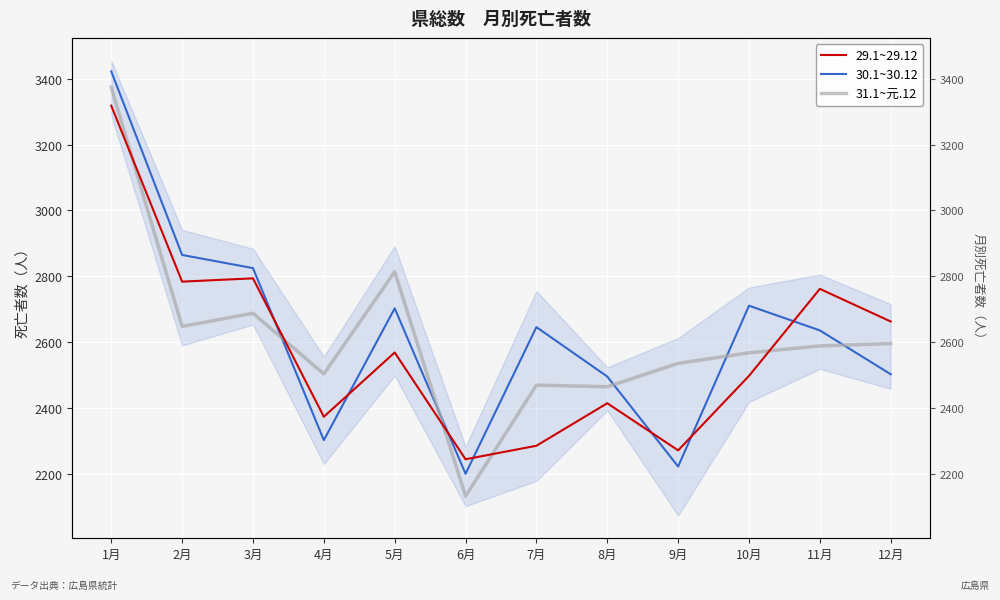

What is the maximum value for 30.1~30.12?

3422